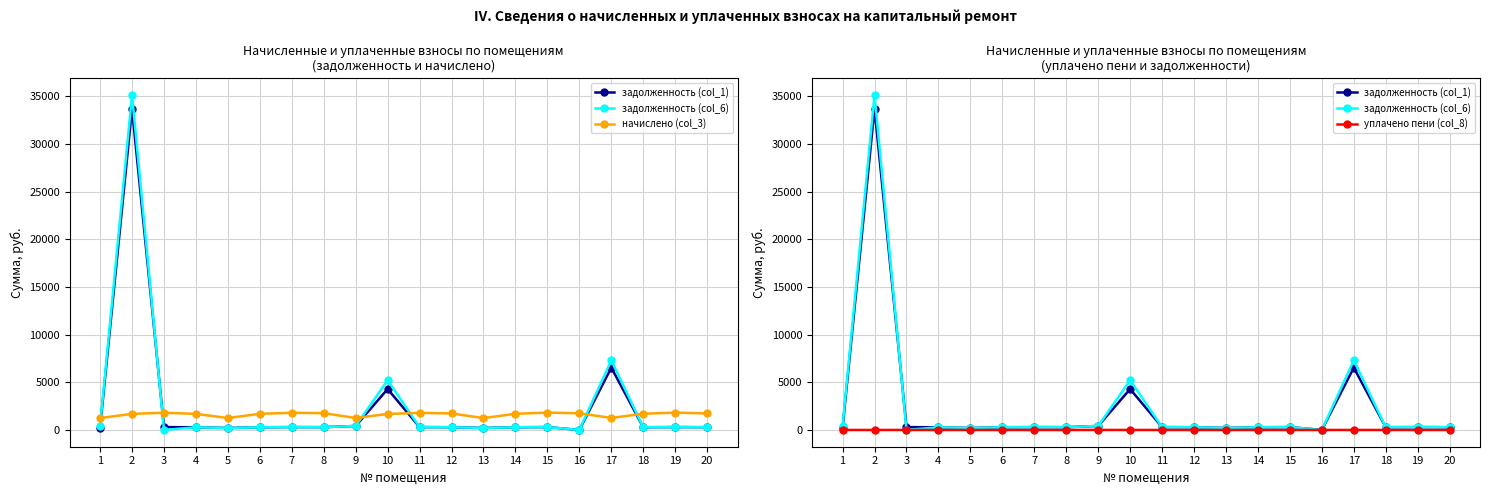

Does the chart display data point markers on the line(s)?

Yes